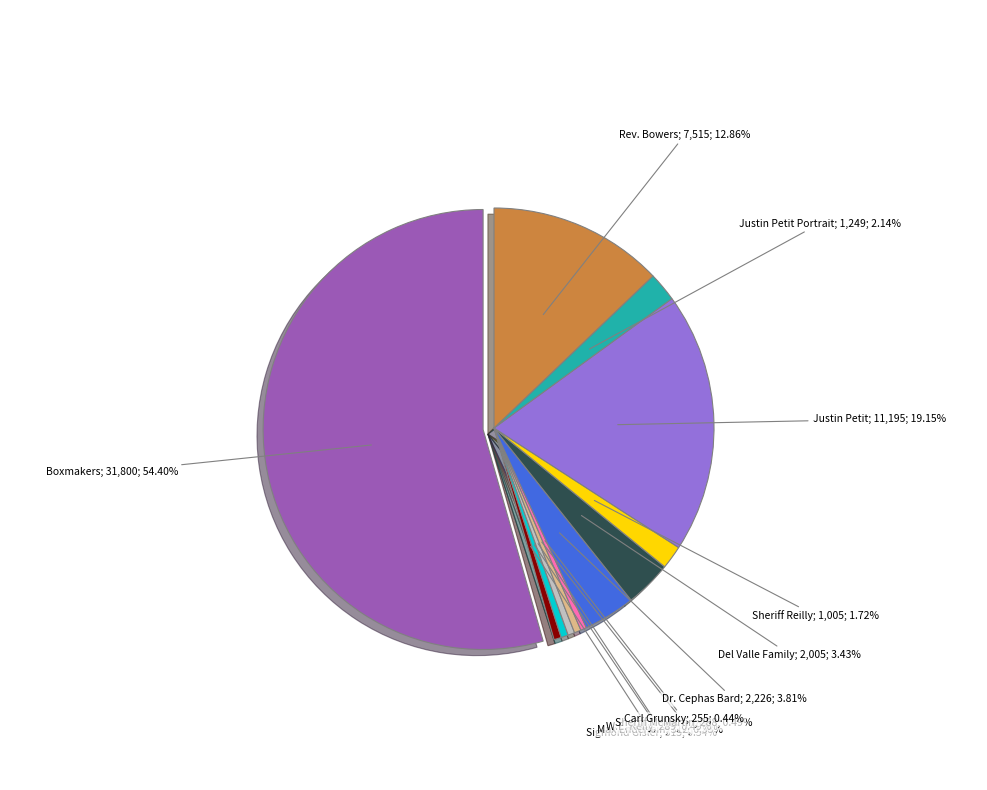

To the nearest percent, what percentage of the pie is Boxmakers at Blanchard Packinghouse?

54%